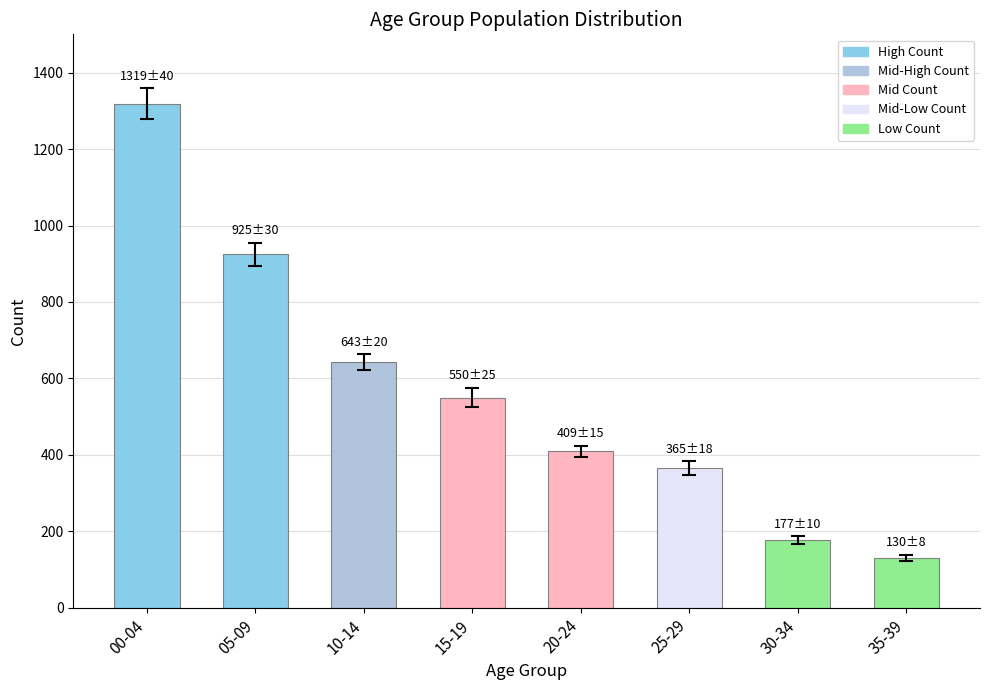

Is it true that the value at 30-34 is 290?

False